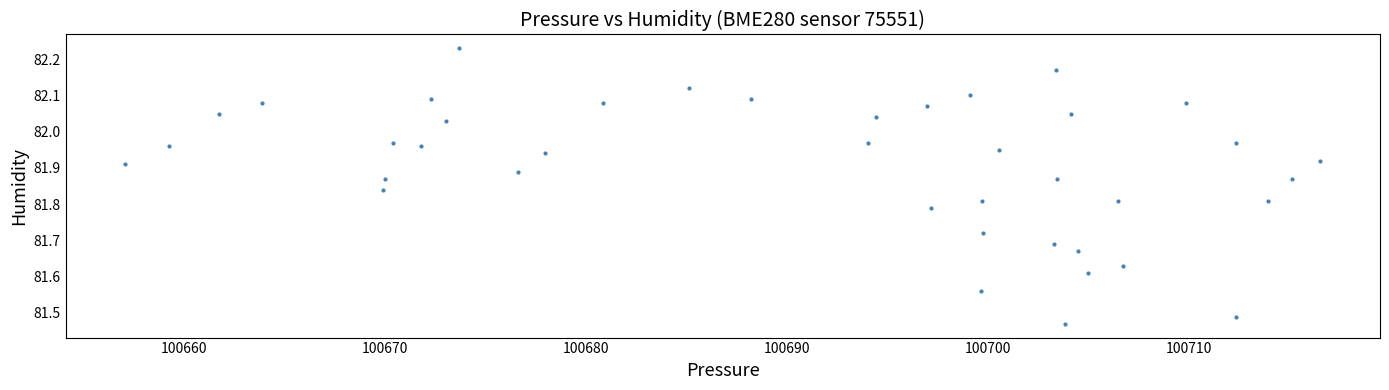

What is the range of X values (max minus min)?

59.4